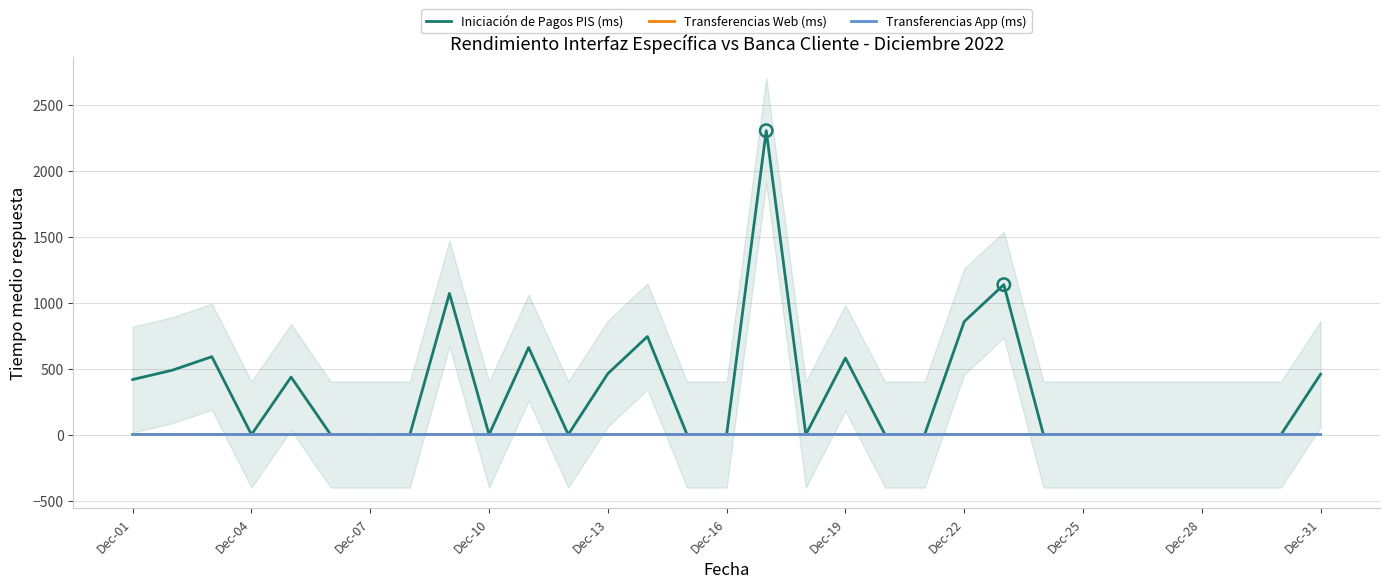

At how many categories does at least one series exceed 165?

13